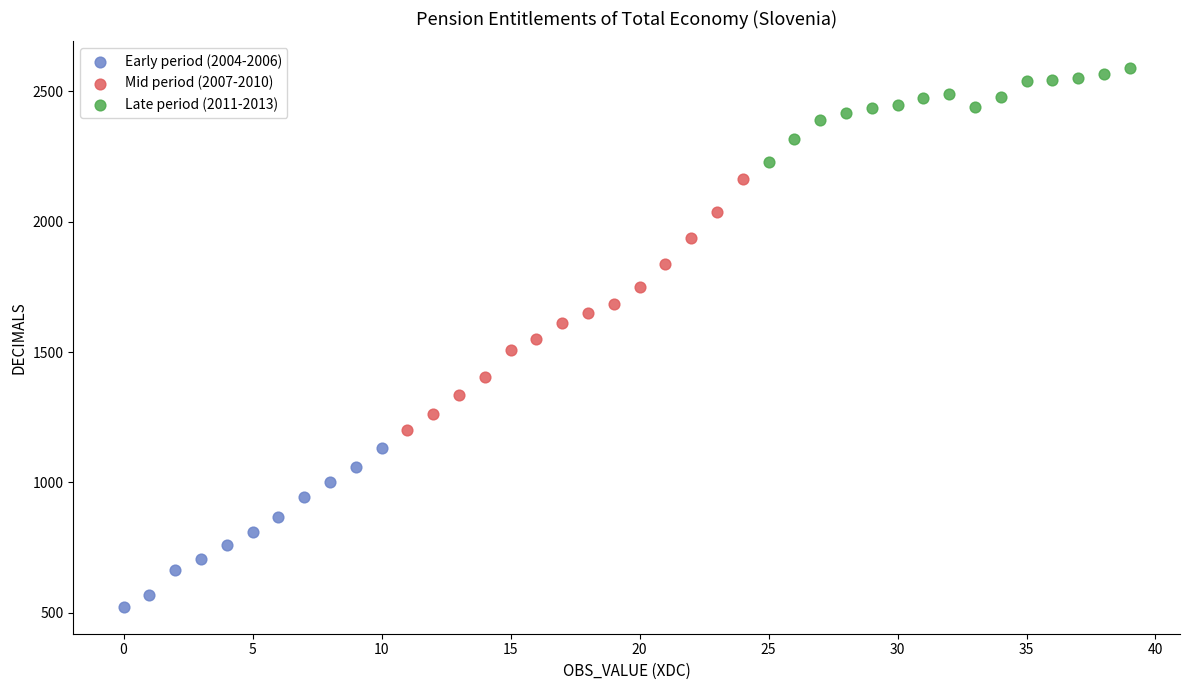

Which series contains the lowest Y value?

Early period (2004-2006)